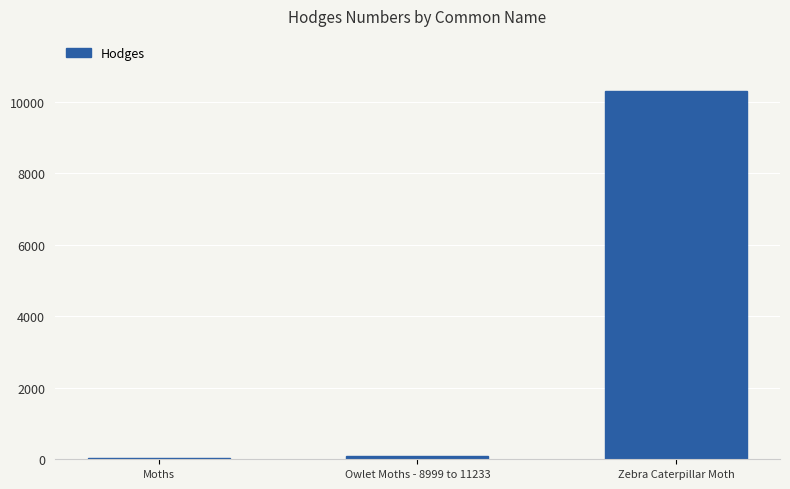

Which has a higher value, Zebra Caterpillar Moth or Moths?

Zebra Caterpillar Moth